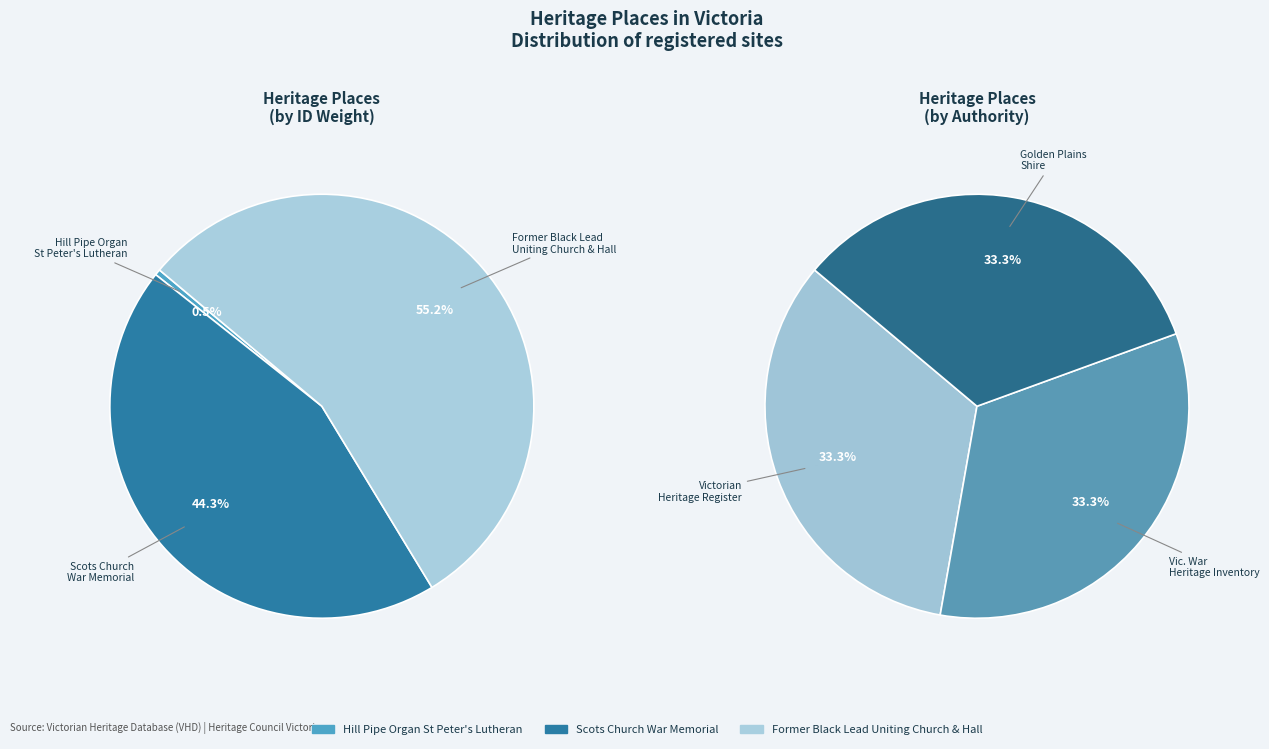

Rank the categories by value from lowest to highest.

HILL PIPE ORGAN - ST PETER'S LUTHERAN CHURCH, Scots Church War Memorial, FORMER BLACK LEAD UNITING CHURCH AND HALL